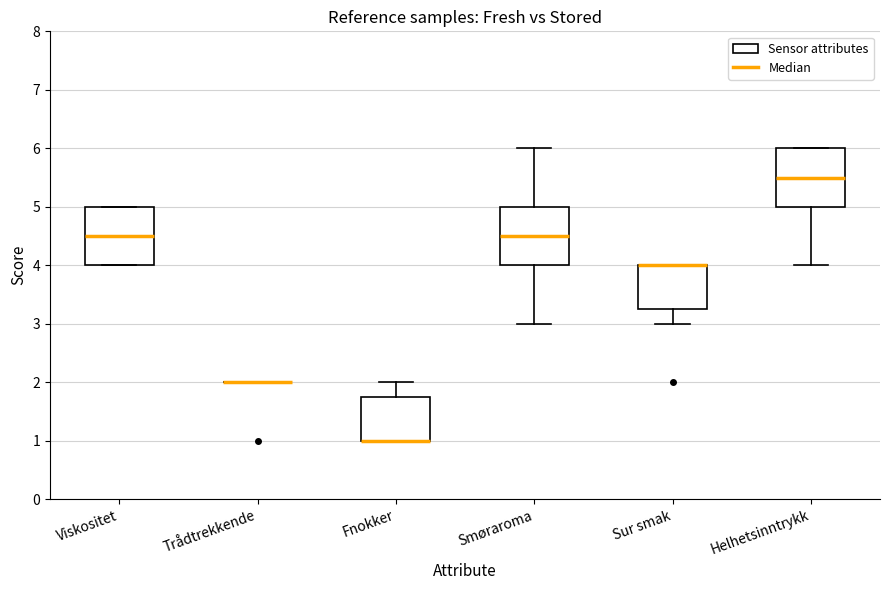

Reading left to right, read every box against the y-axis: the position of its median line, the range the box covers, and the ends of its whiskers. The values are not printed on the chart, so give them approximately, as read against the axis.

Viskositet: median 4.5, box 4.0 to 5.0, whiskers 4.0 to 5.0
Trådtrekkende: box collapsed to a line at 2.0, whiskers 2.0 to 2.0
Fnokker: median 1.0 (drawn on the box's lower edge), box 1.0 to 1.8, whiskers 1.0 to 2.0
Smøraroma: median 4.5, box 4.0 to 5.0, whiskers 3.0 to 6.0
Sur smak: median 4.0 (drawn on the box's upper edge), box 3.3 to 4.0, whiskers 3.0 to 4.0
Helhetsinntrykk: median 5.5, box 5.0 to 6.0, whiskers 4.0 to 6.0